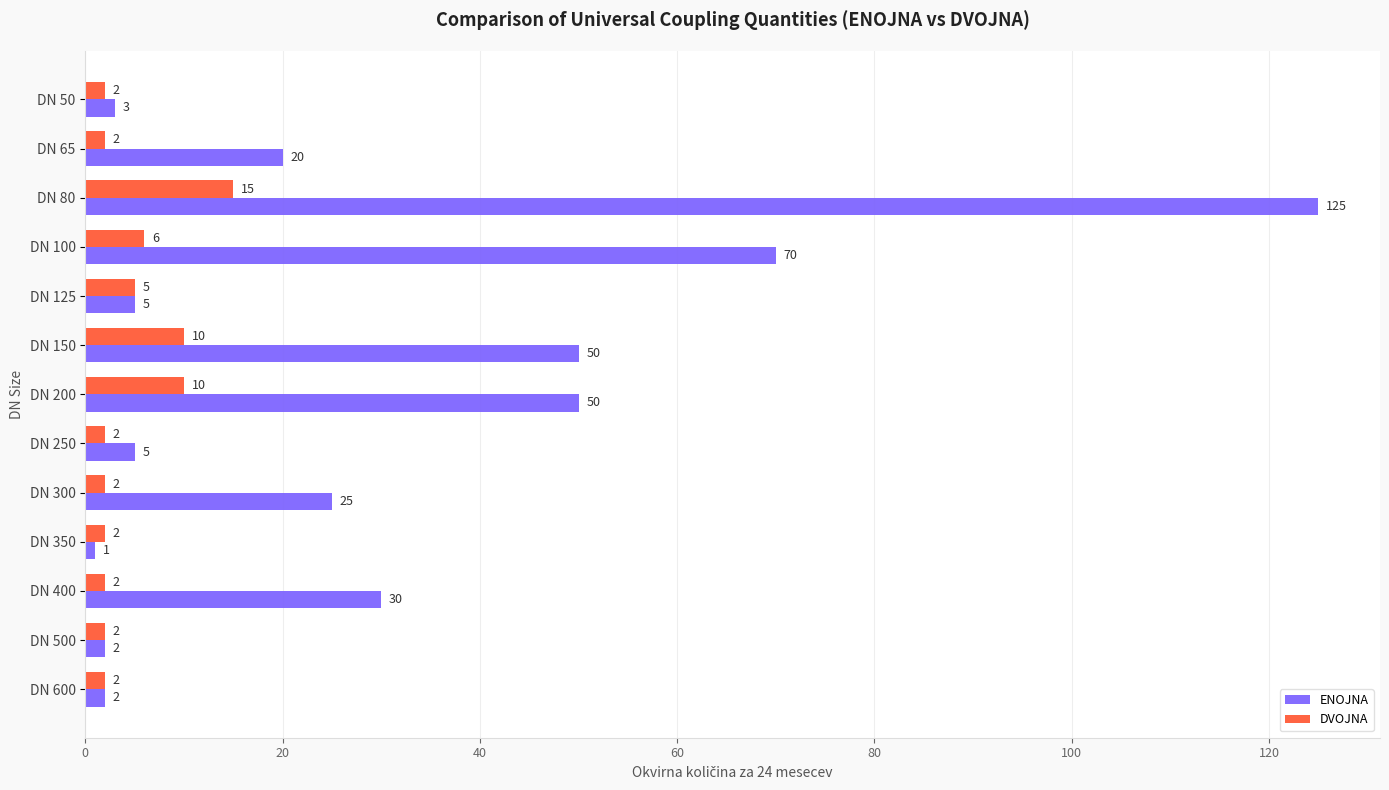

True or false: DVOJNA has a value of 16 at DN 200.

False